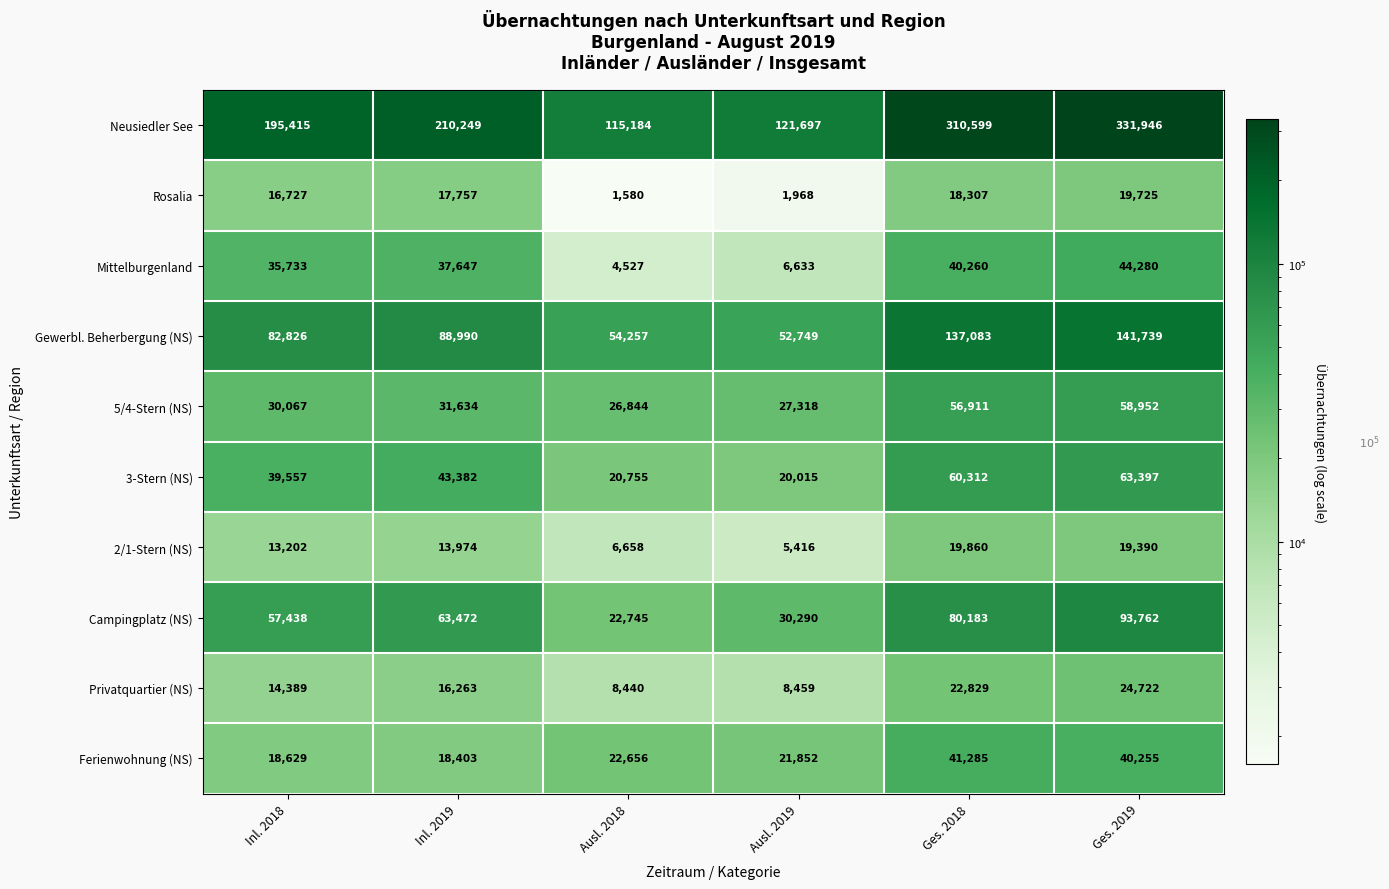

What is the difference between the highest and lowest values at Inl. 2018?

182213